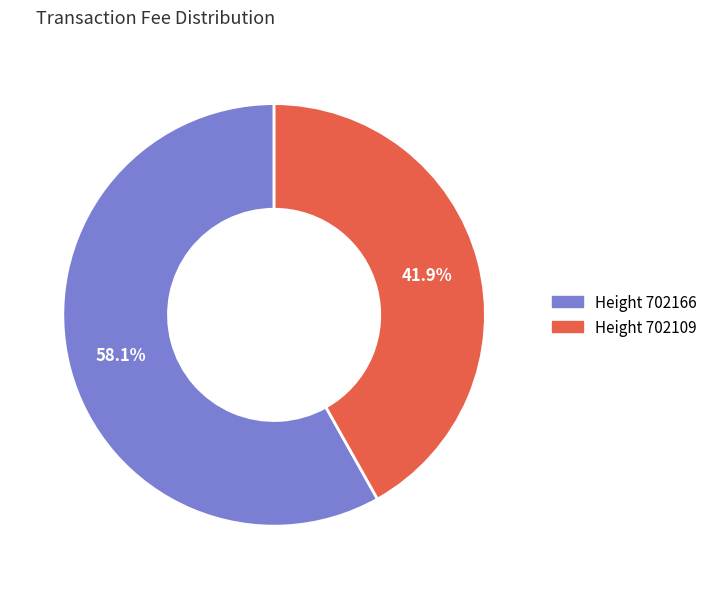

Is there any slice that represents more than half of the pie?

Yes